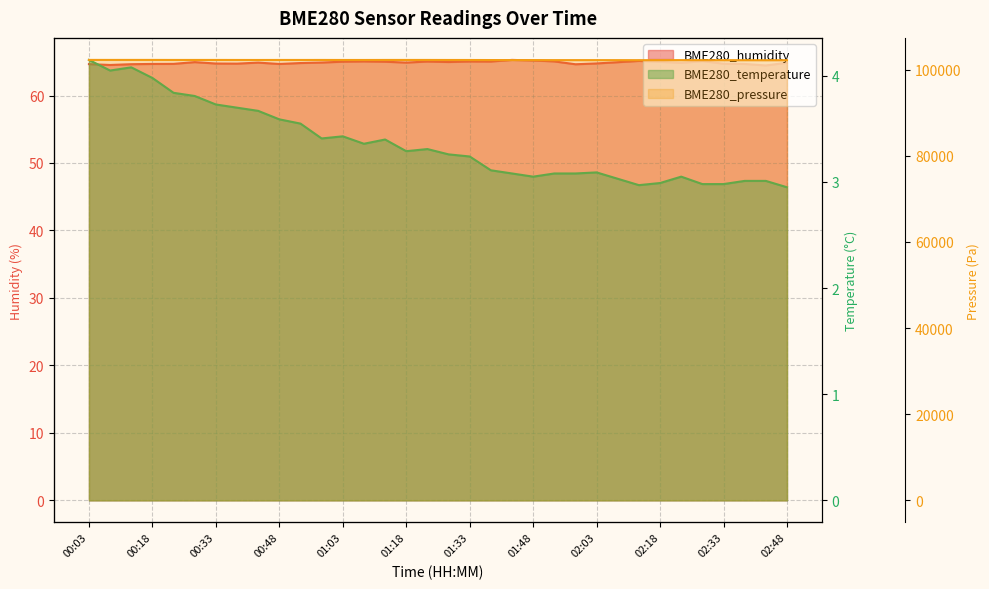

What is the total value across all series at 00:08?

102315.2